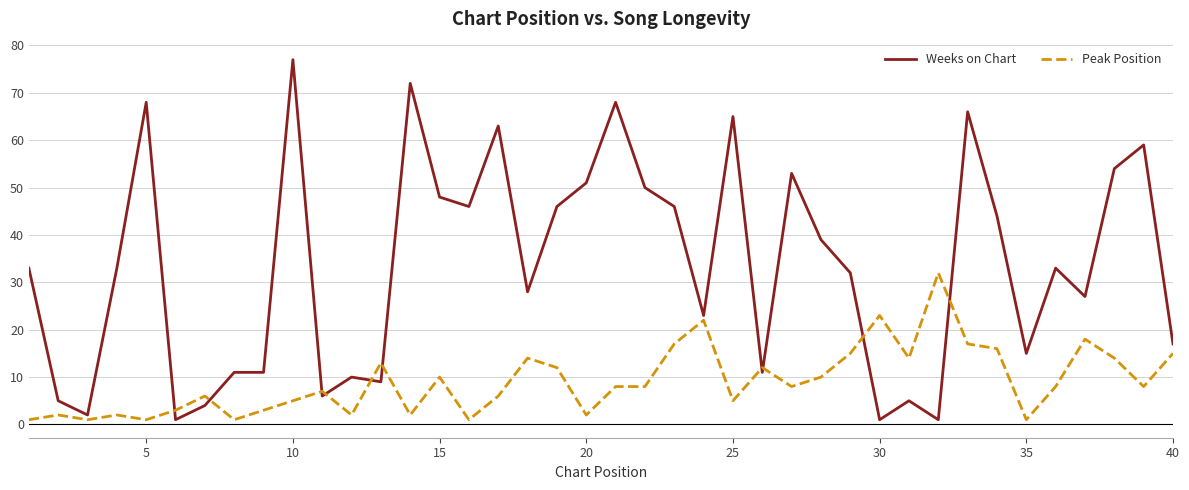

Rank the series by their average value, from highest to lowest.

Weeks on Chart, Peak Position